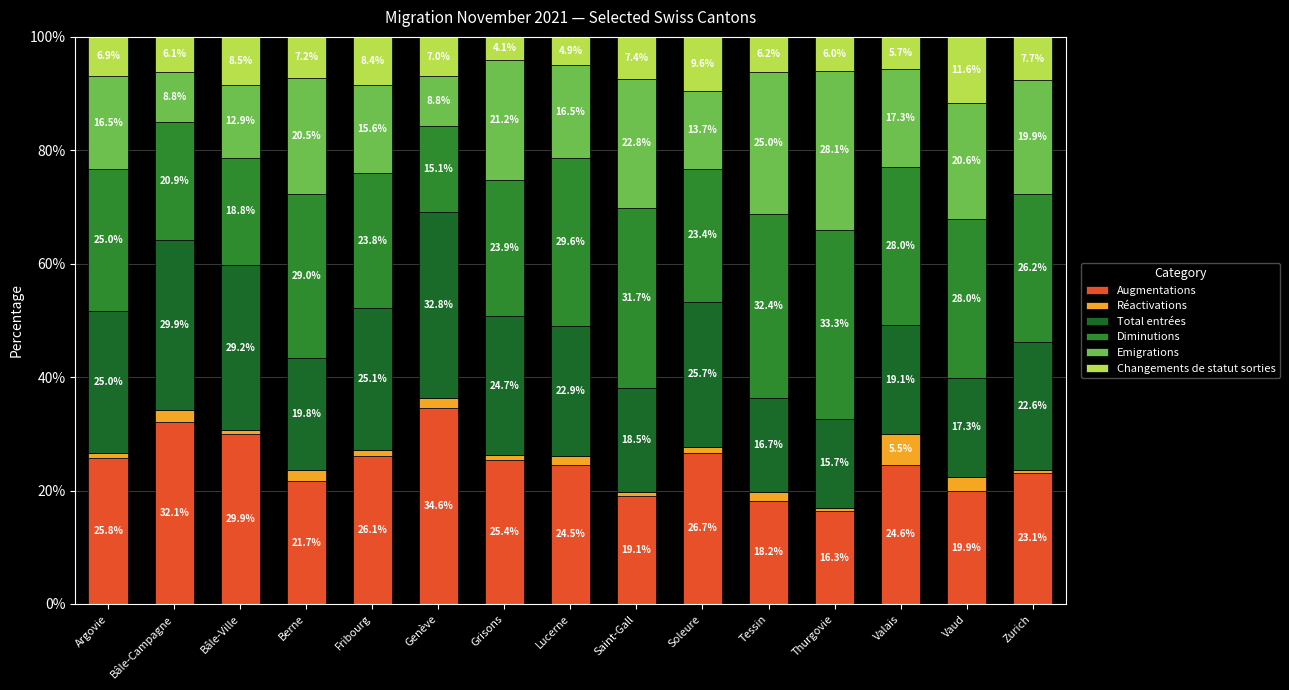

The Diminutions series shows 14.9 at Vaud. True or false?

False